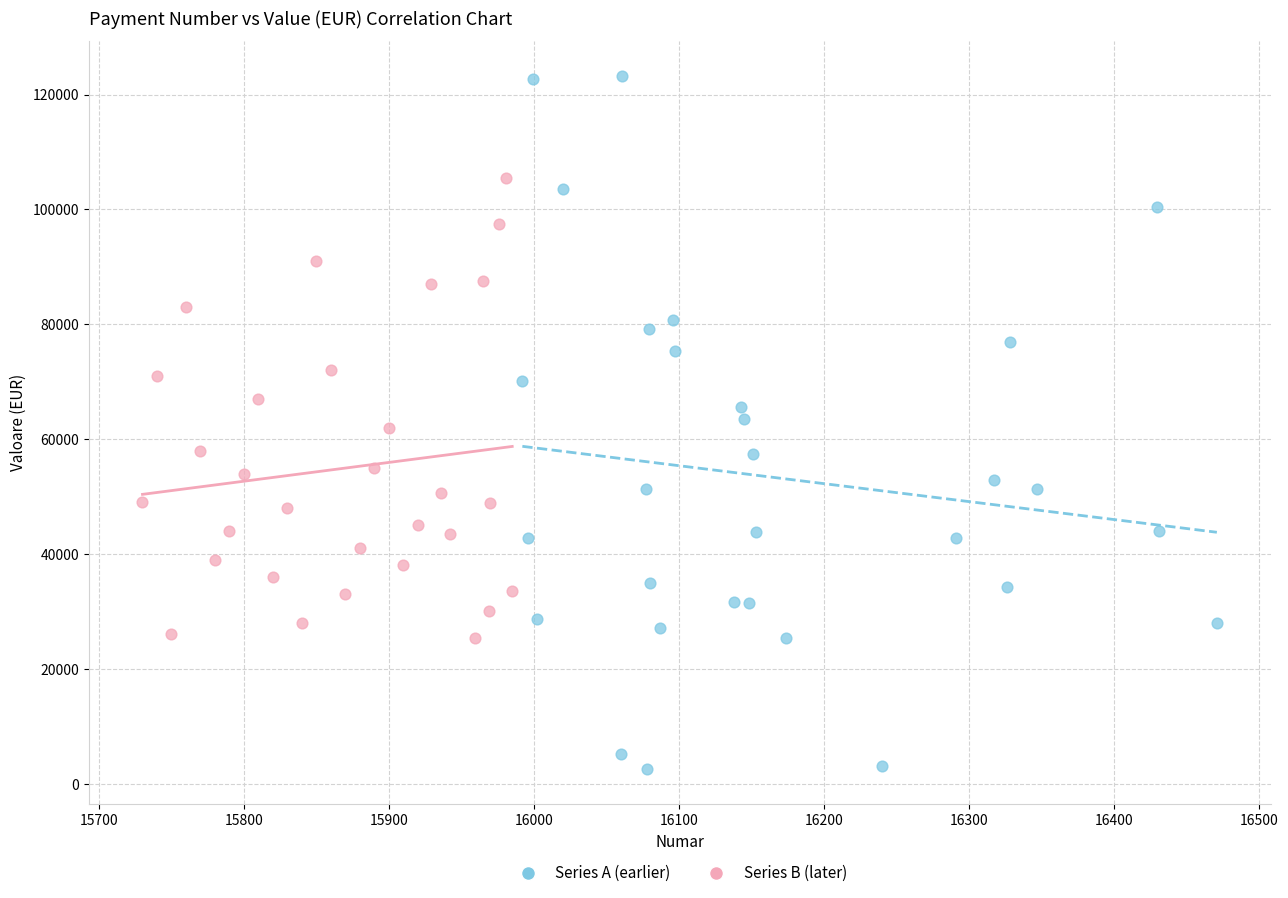

Which series reaches the minimum Y coordinate?

Series A (earlier)